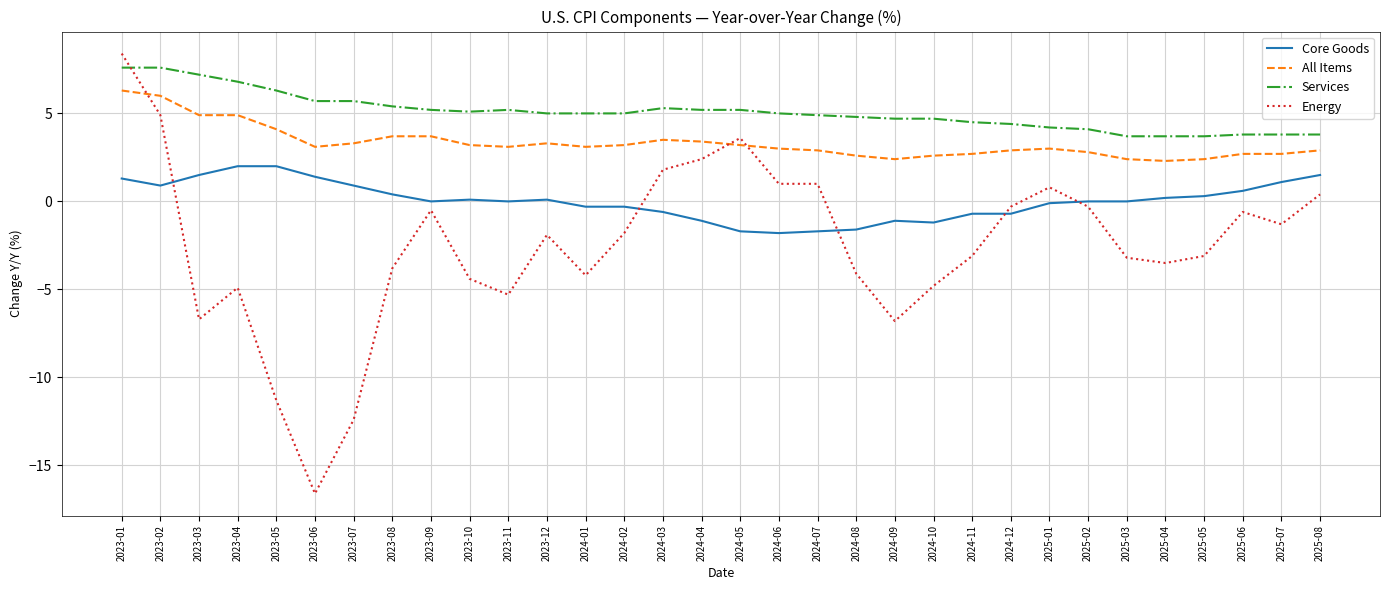

What value does the Energy series have at 2024-11?

-3.1